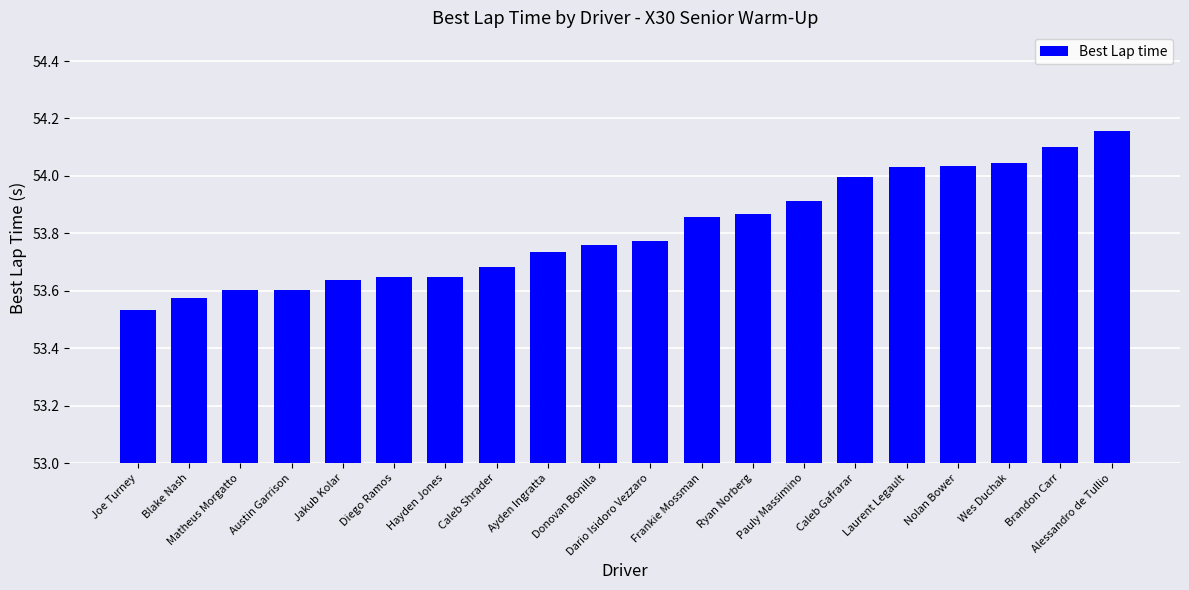

Between Nolan Bower and Caleb Gafrarar, which is larger?

Nolan Bower